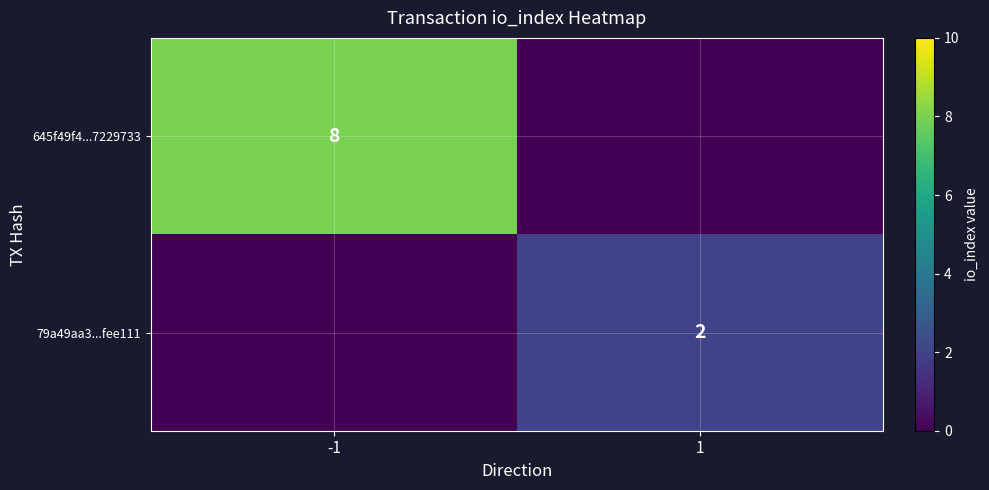

The 645f49f4...7229733 series shows 8 at -1. True or false?

True